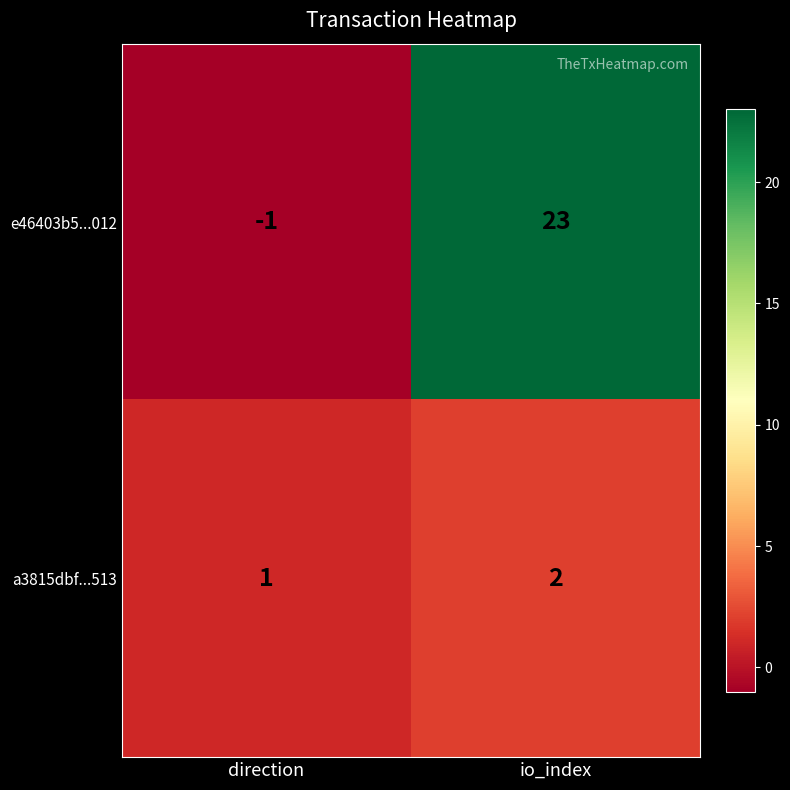

Between direction and io_index, which series saw the biggest shift?

e46403b5...012